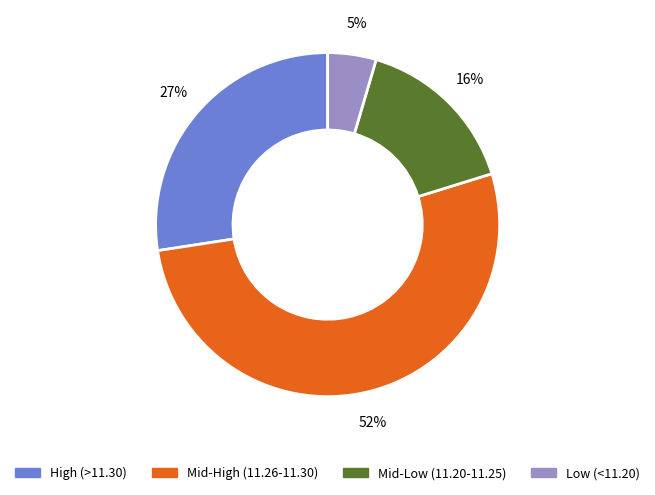

What is the smallest slice in the pie chart?

Low (<11.20)